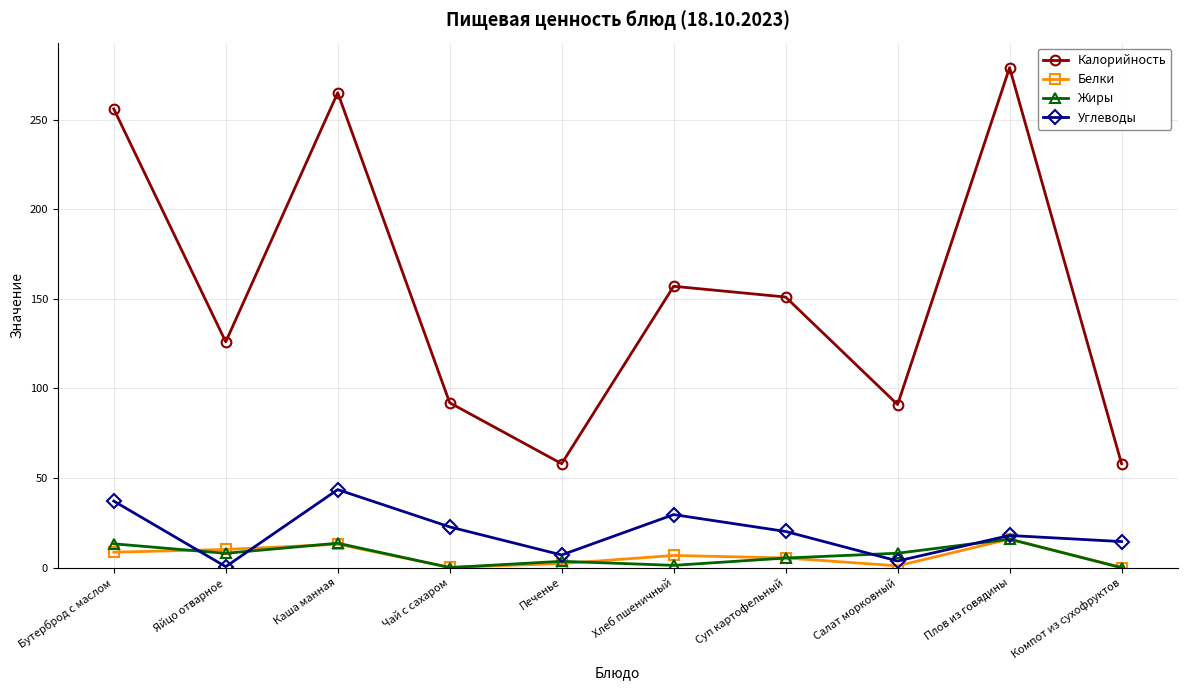

Which series has the largest range (max minus min)?

Калорийность